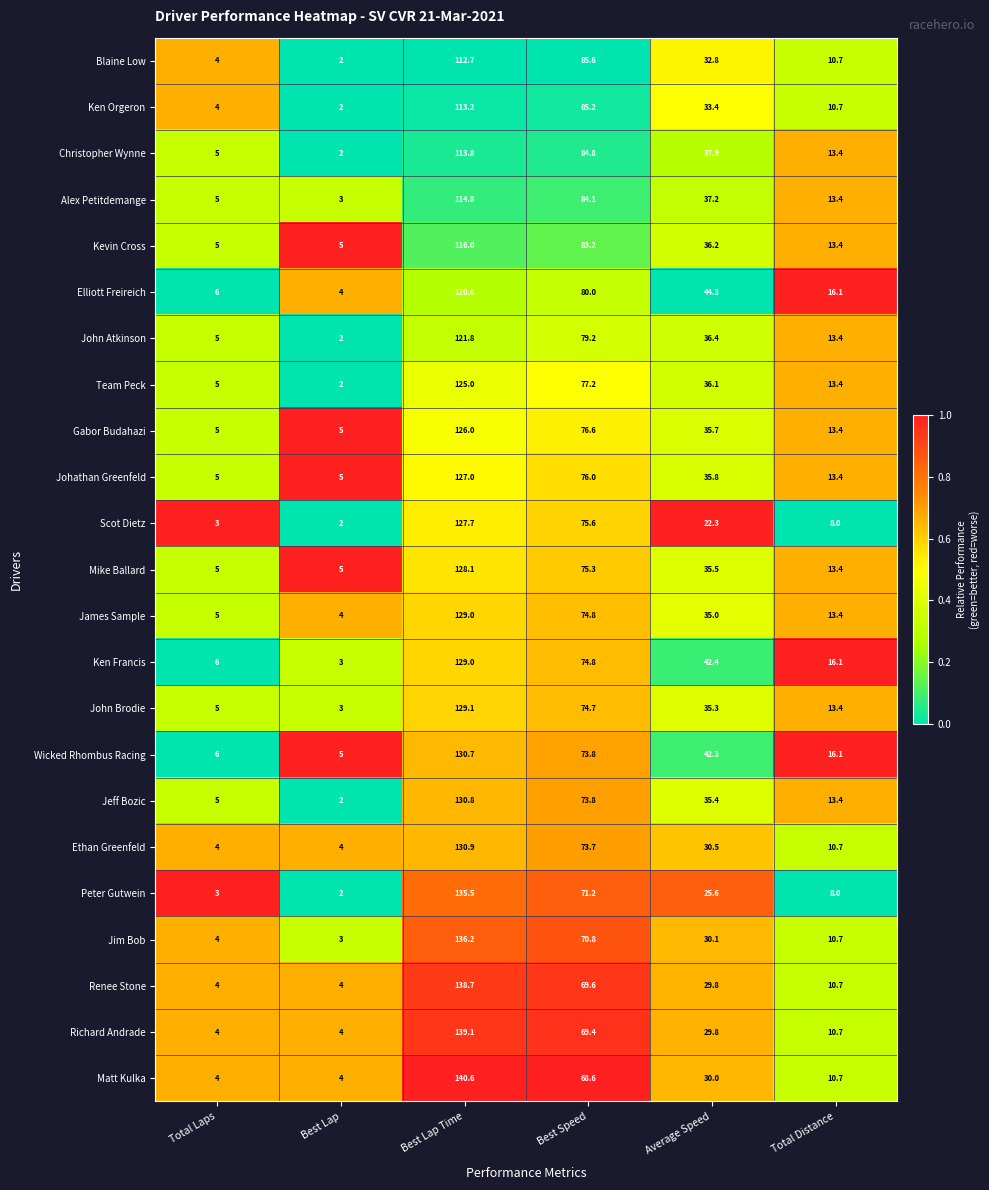

Rank the categories by Jim Bob value from lowest to highest.

Best Lap, Total Laps, Total Distance, Average Speed, Best Speed, Best Lap Time